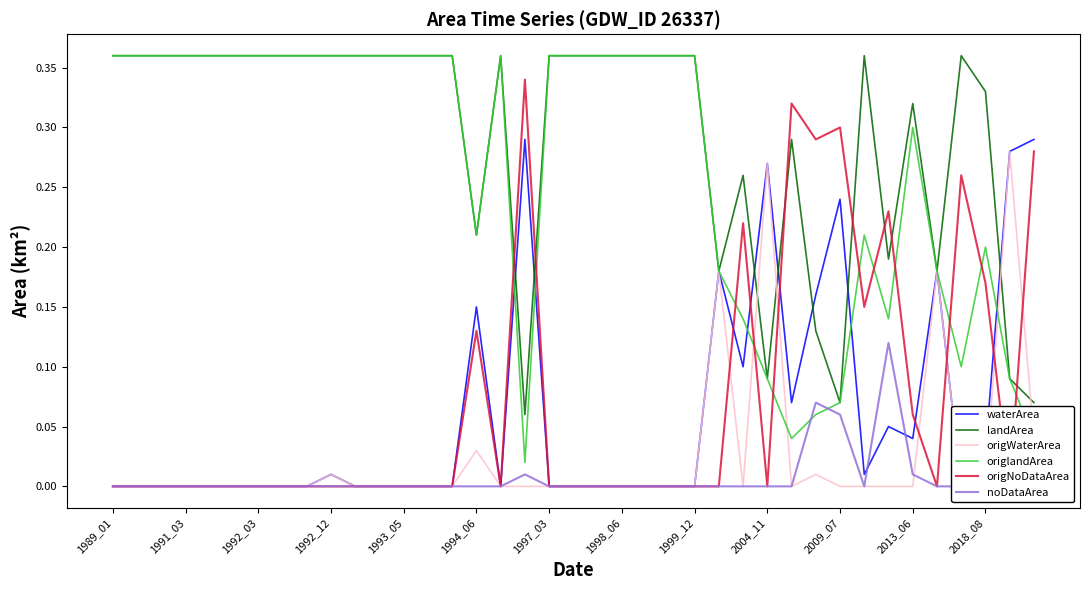

What is the average value of the waterArea series?

0.1